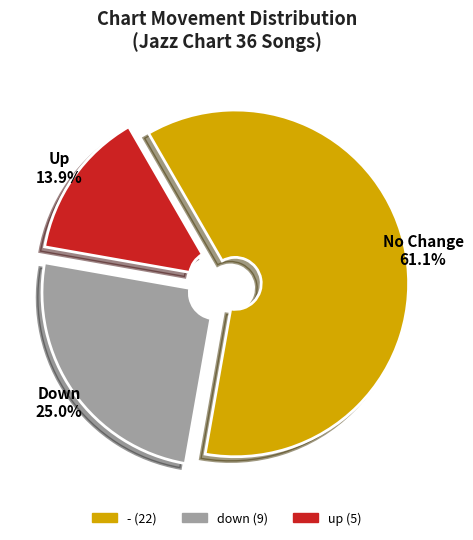

True or false: - accounts for 50% of the total.

False